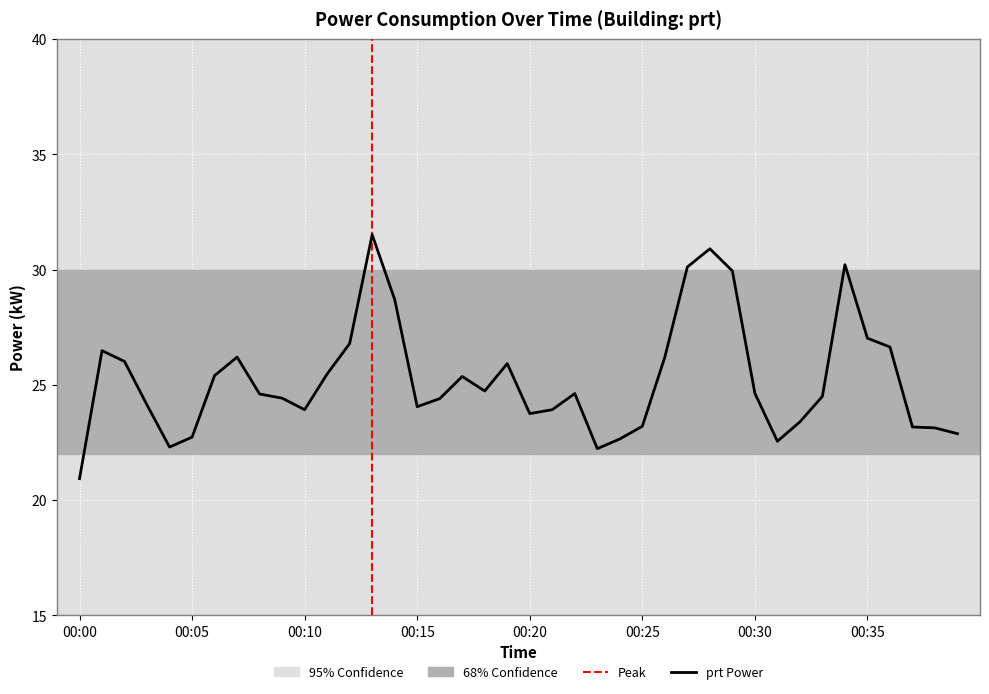

What is the difference between the maximum and minimum values?

10.6